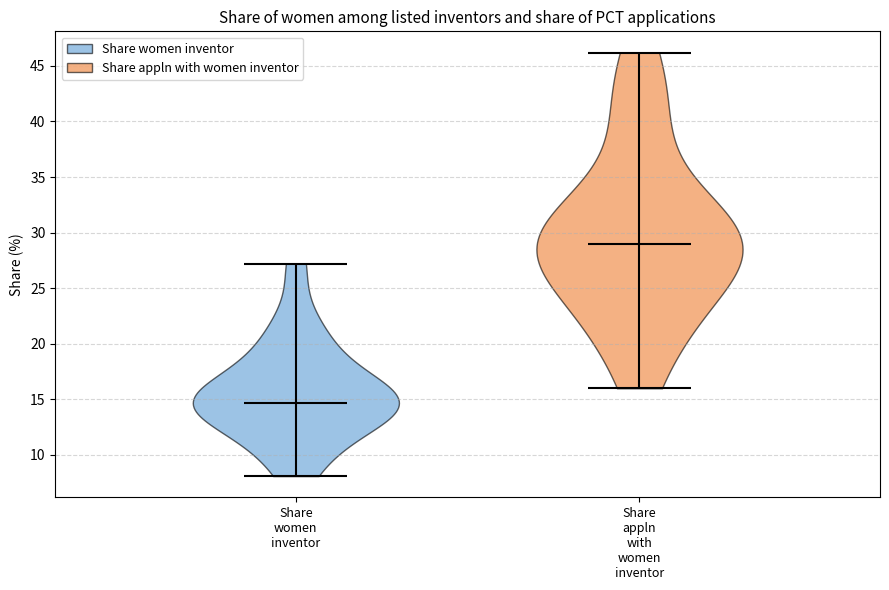

Which violin has the lowest median line?

Share women inventor